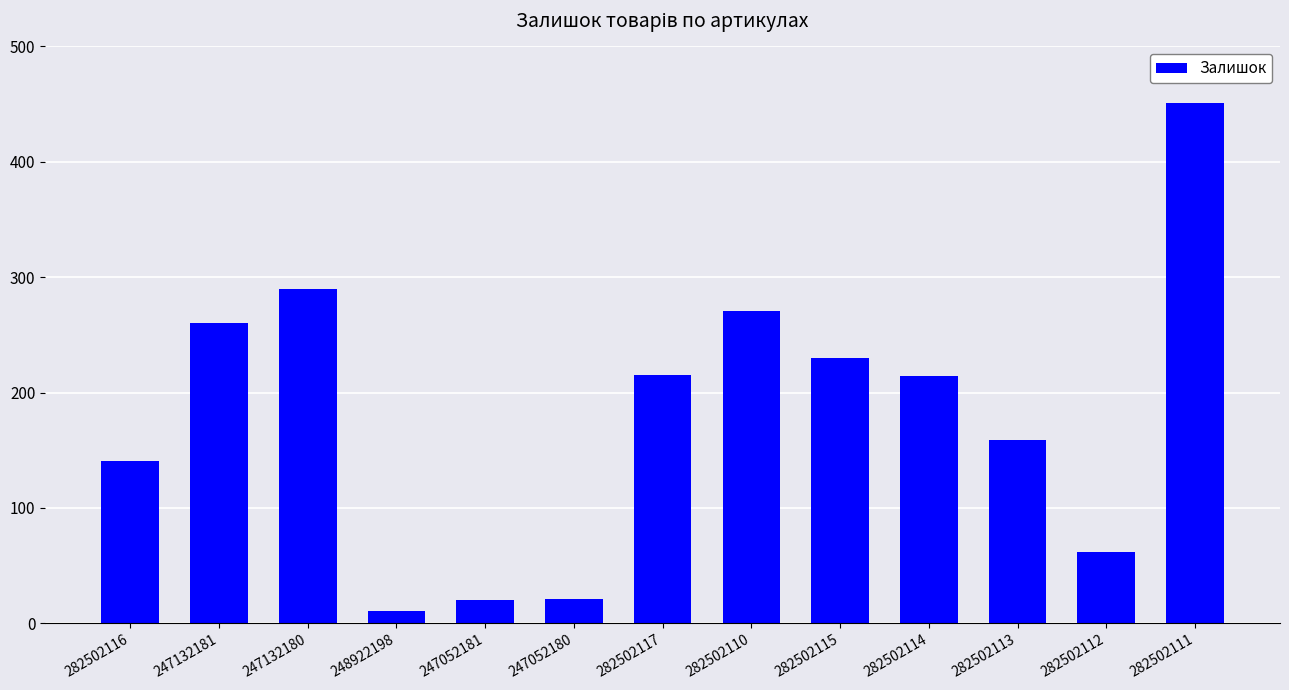

At which label is the value closest to 231?

282502115